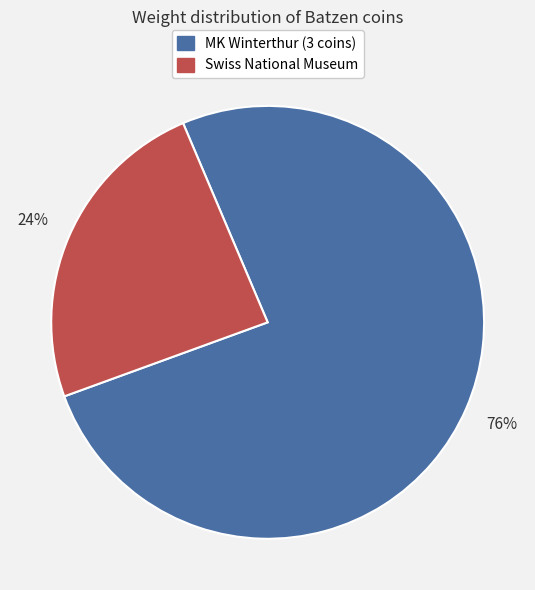

To the nearest percent, what is the average slice percentage?

50%